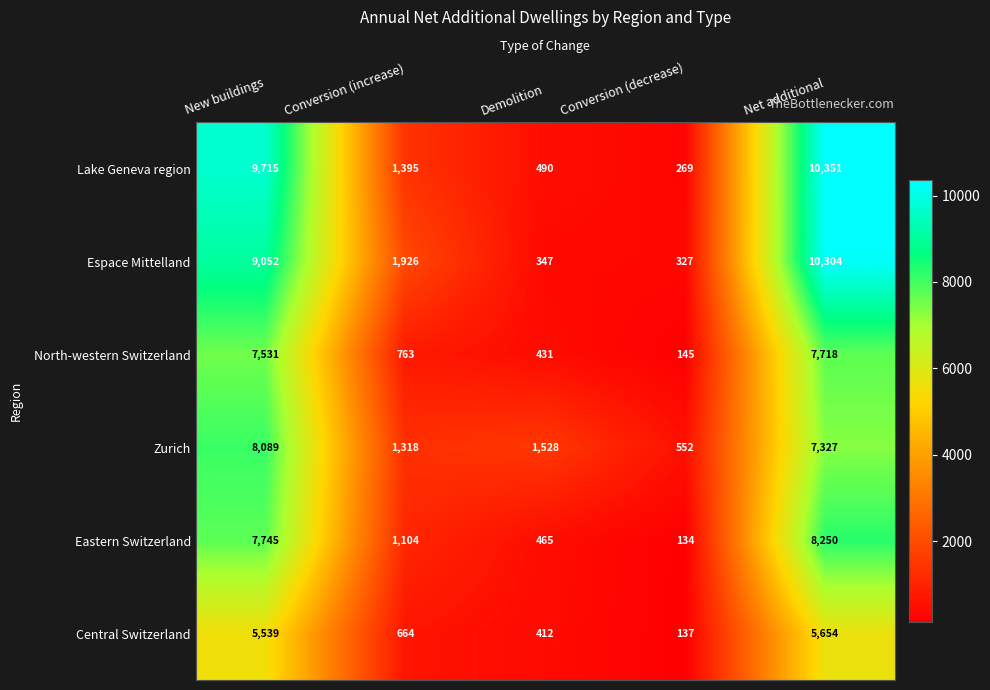

Where does the Zurich series first go above 1528?

New buildings